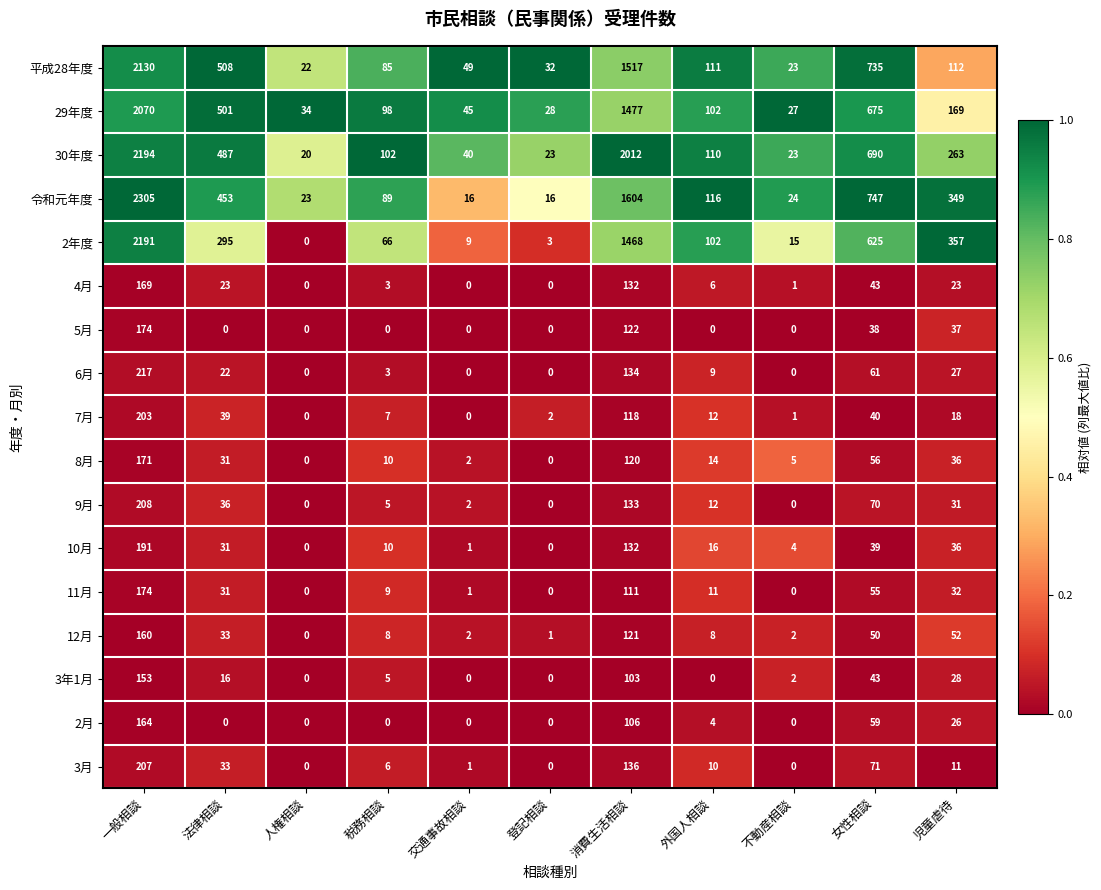

The 8月 series shows 36 at 児童虐待. True or false?

True